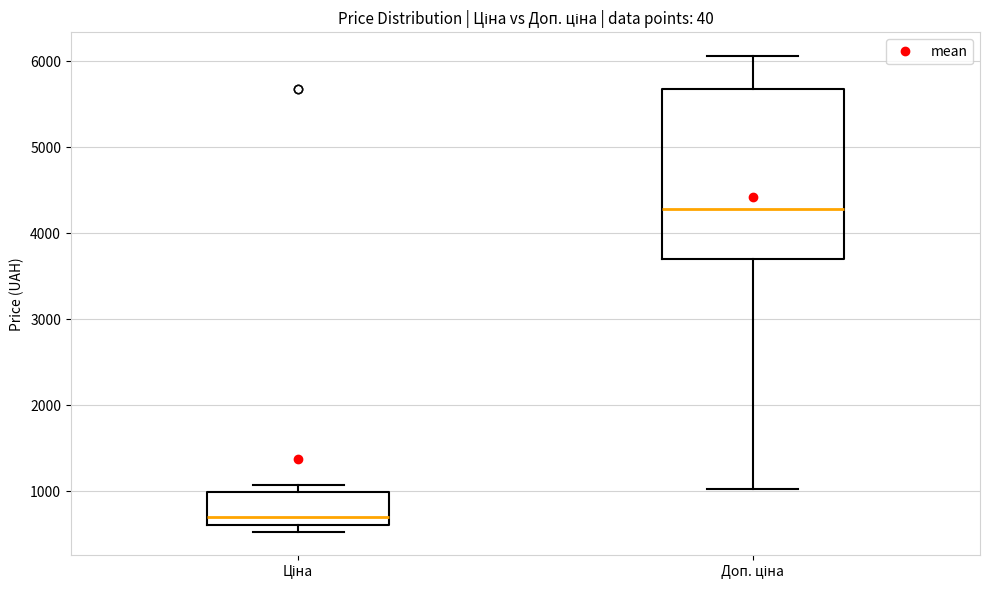

Which box is the tallest, from its lower edge to its upper edge?

Доп. ціна